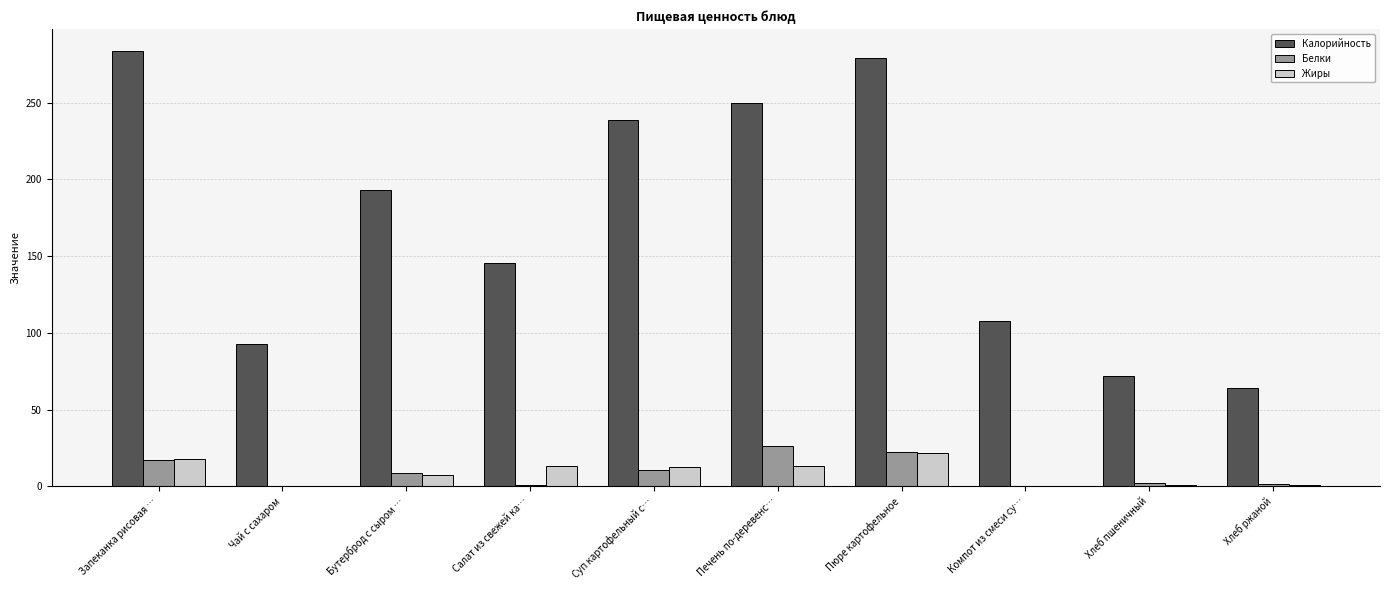

True or false: Калорийность has a value of 192.9 at Бутерброд с сыром ….

True